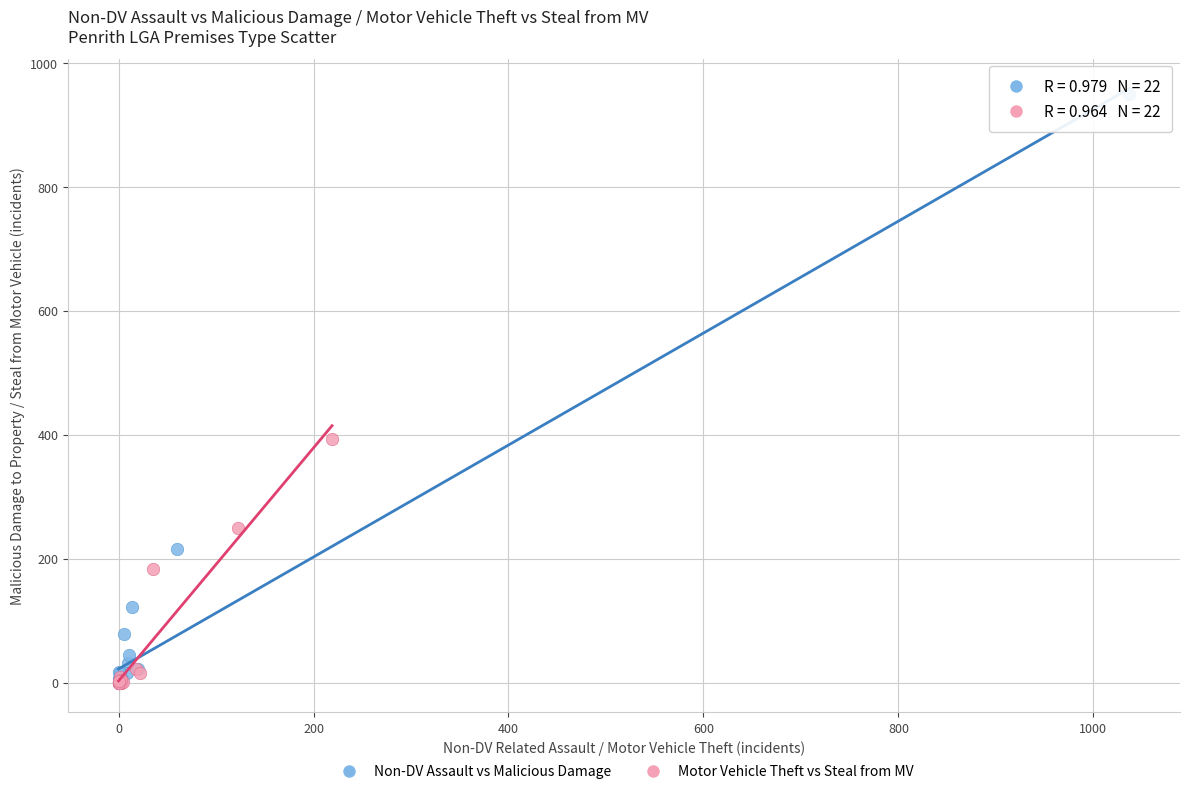

Which series contains the highest Y value?

Non-DV Assault vs Malicious Damage